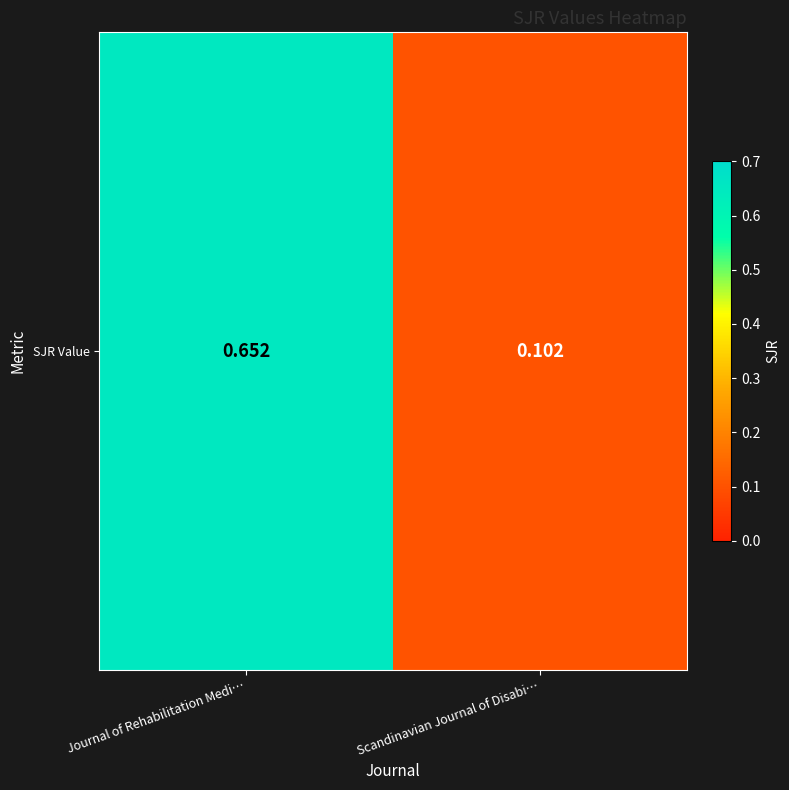

Reading left to right, list all the values displayed in this chart.

Journal of Rehabilitation Medi…=0.7	Scandinavian Journal of Disabi…=0.1